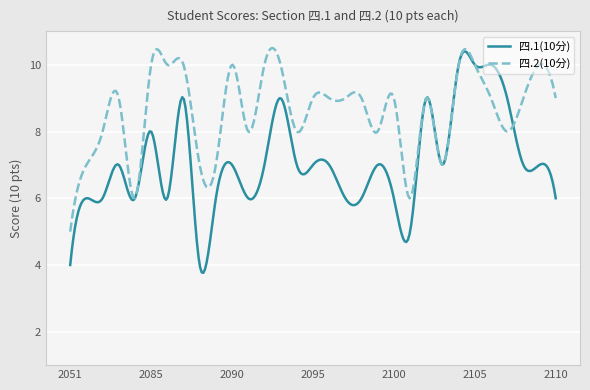

Which series has the largest total across all categories?

四.2(10分)